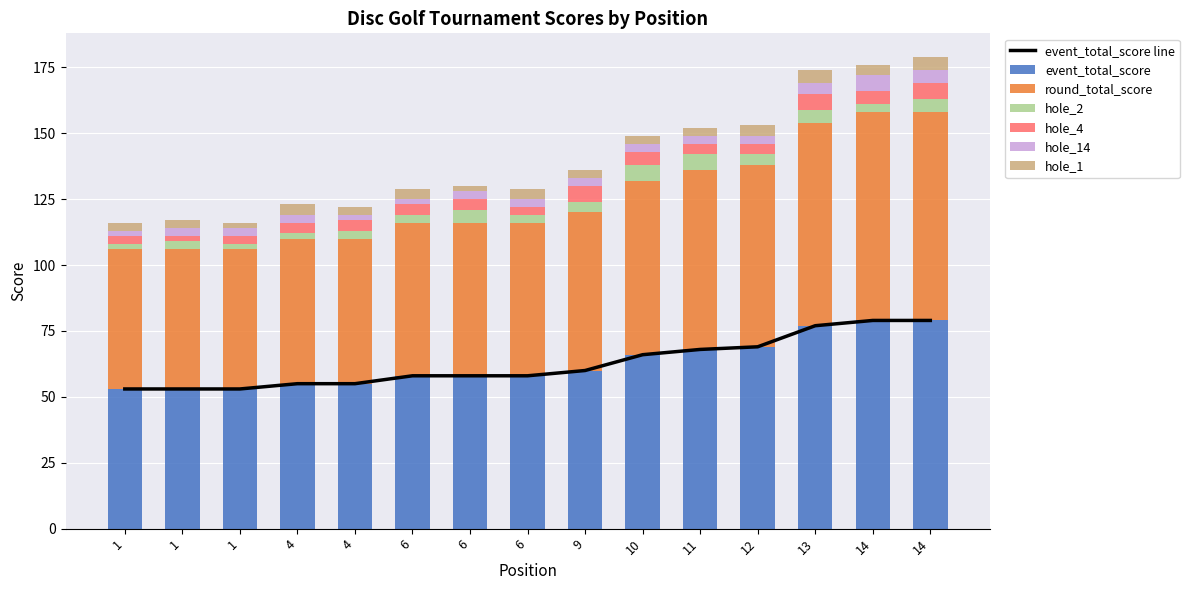

How many hole_4 values are between 3 and 5?

11